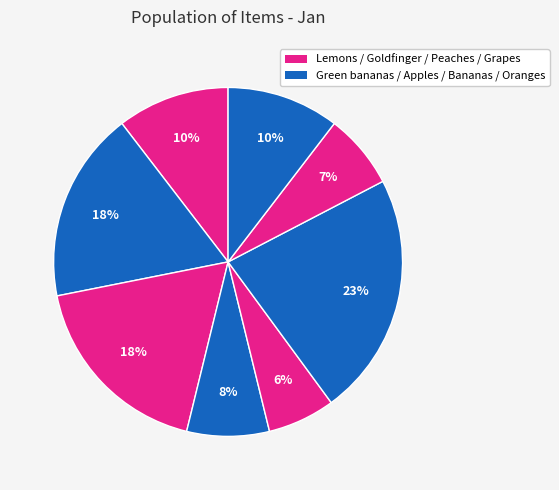

How many slices are in this pie chart?

8